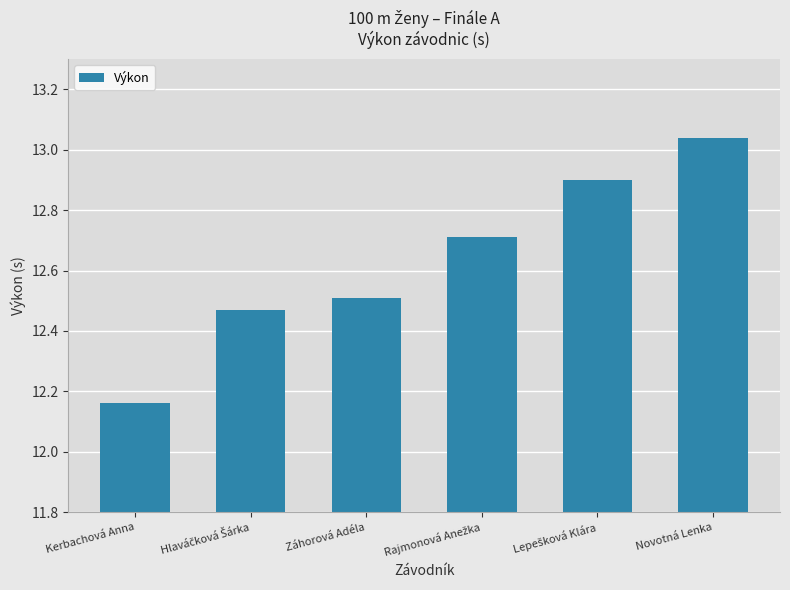

At which label is the value closest to 12?

Kerbachová Anna